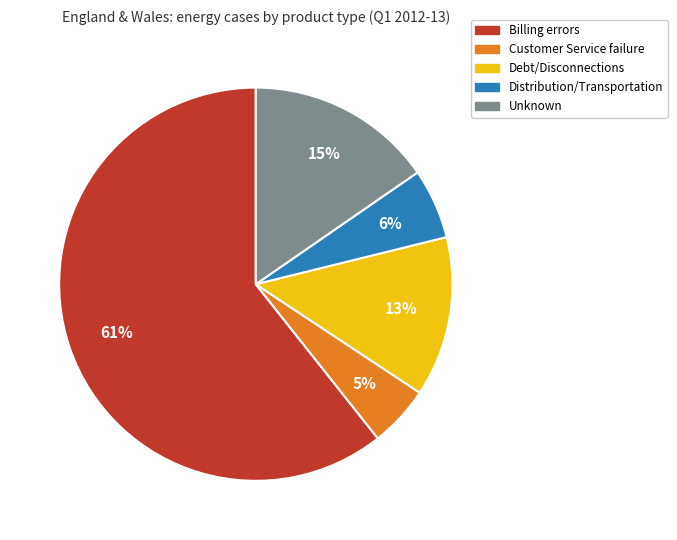

What is the majority slice?

Billing errors